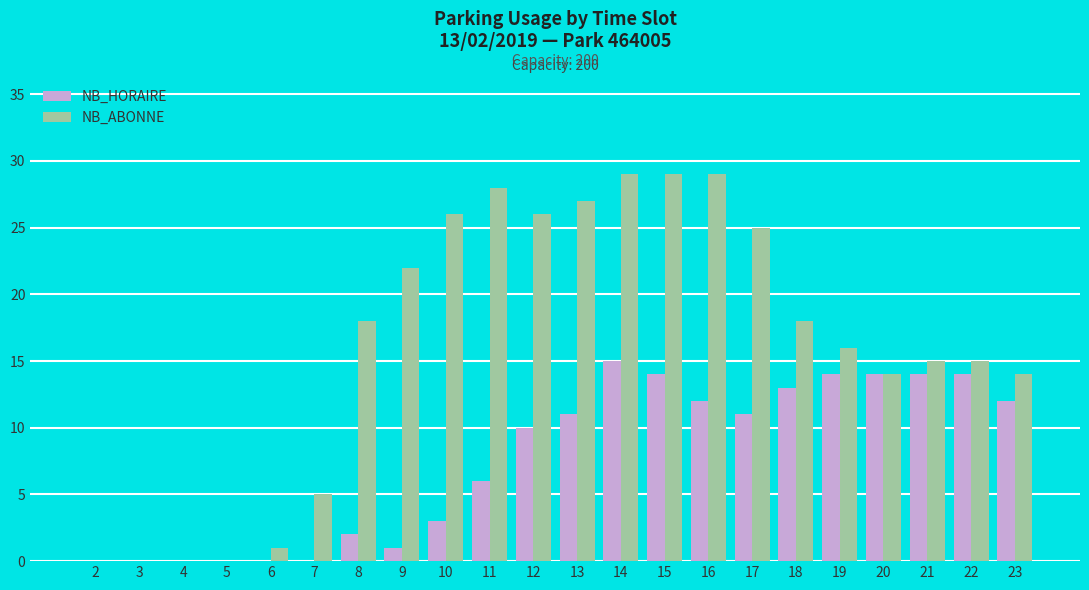

The NB_ABONNE series shows 14 at 20. True or false?

True